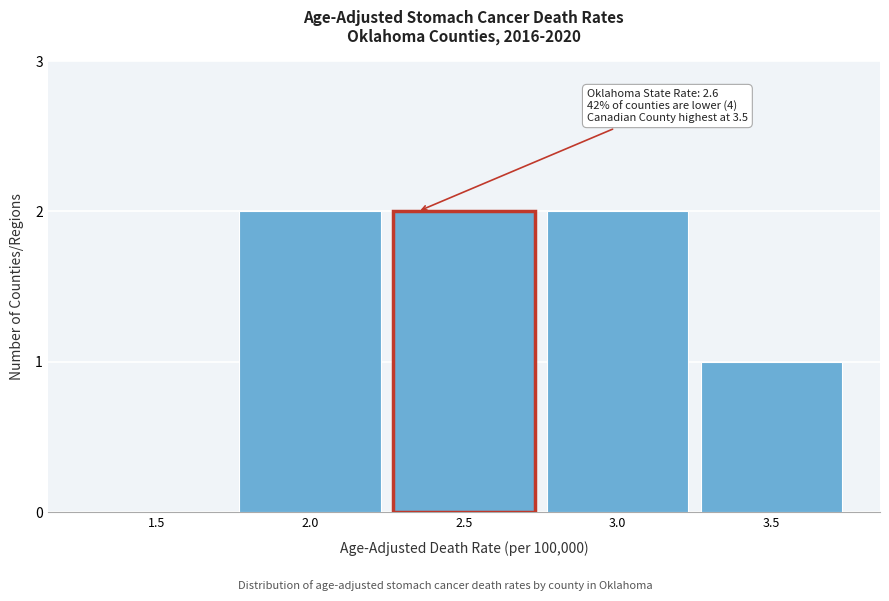

Reading left to right, extract all data points from this chart.

1.5=0	2.0=2	2.5=2	3.0=2	3.5=1